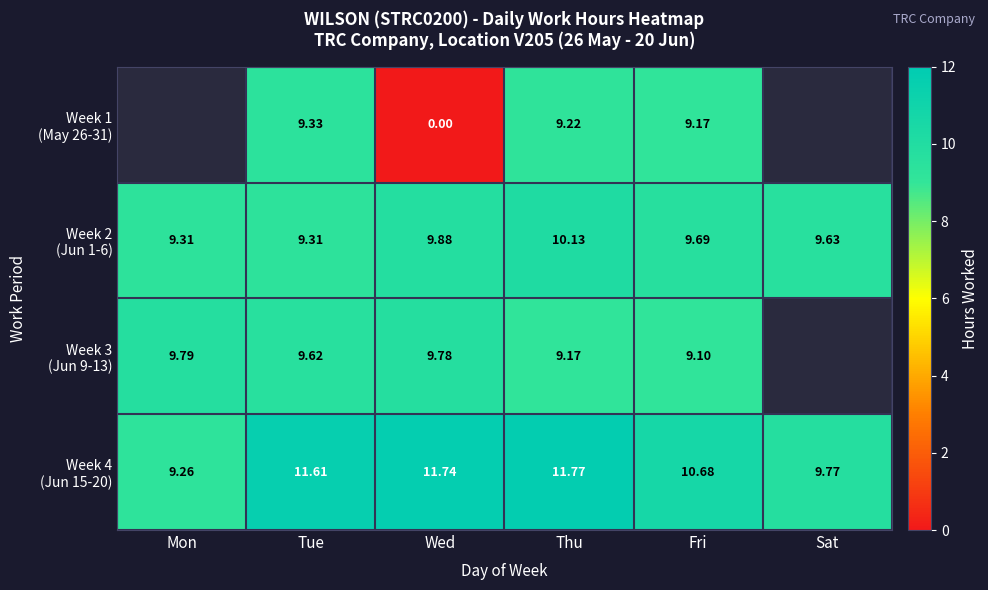

True or false: Week 2 (Jun 1-6) has a value of 3.6 at Thu.

False